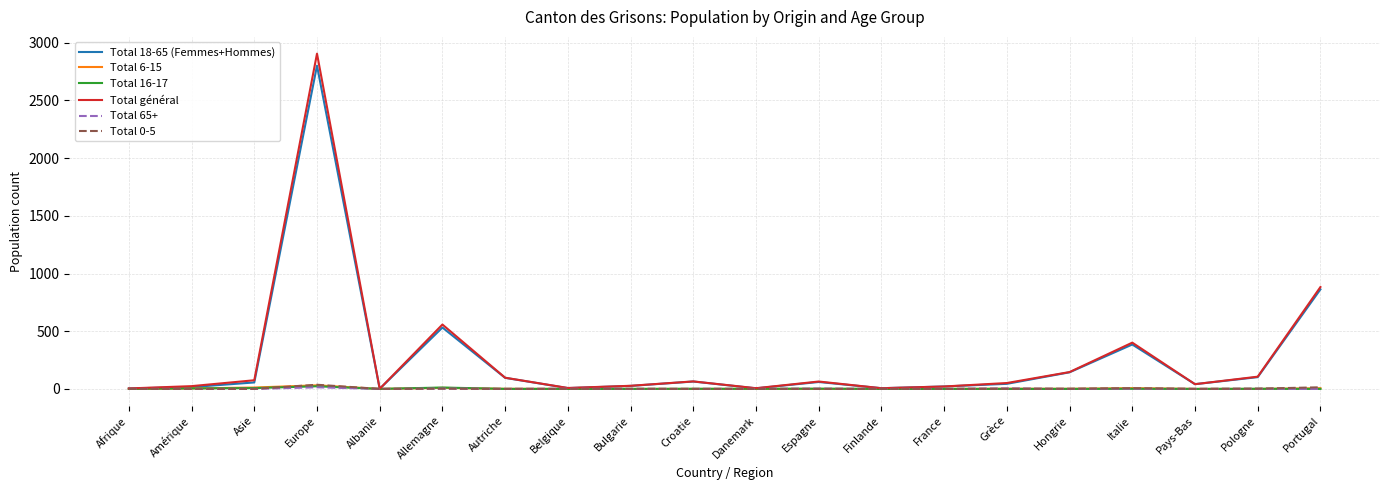

Is this an area chart (filled region under the line)?

No